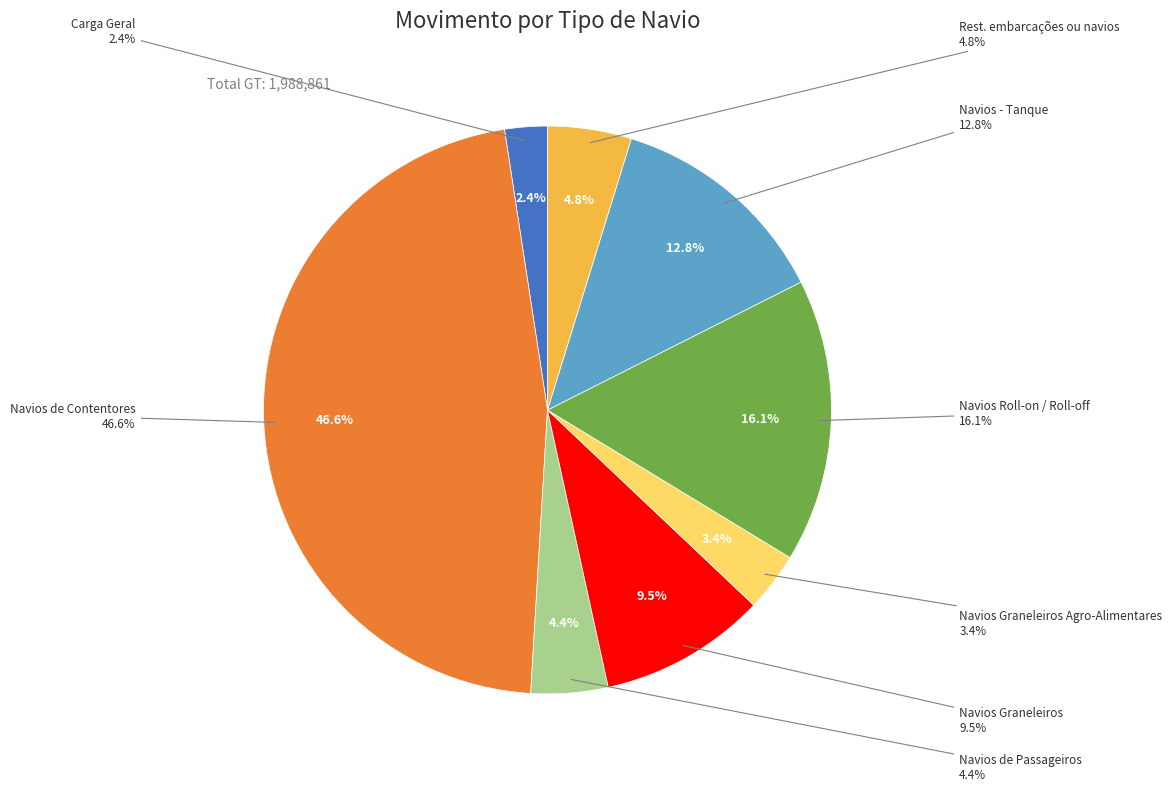

Count the number of slices in the pie.

8